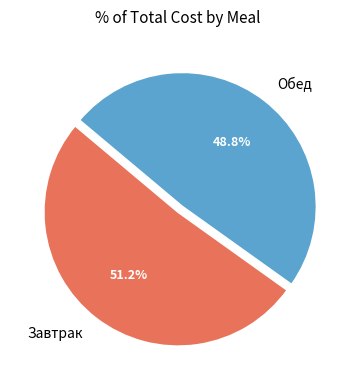

Is there any slice that represents more than half of the pie?

Yes